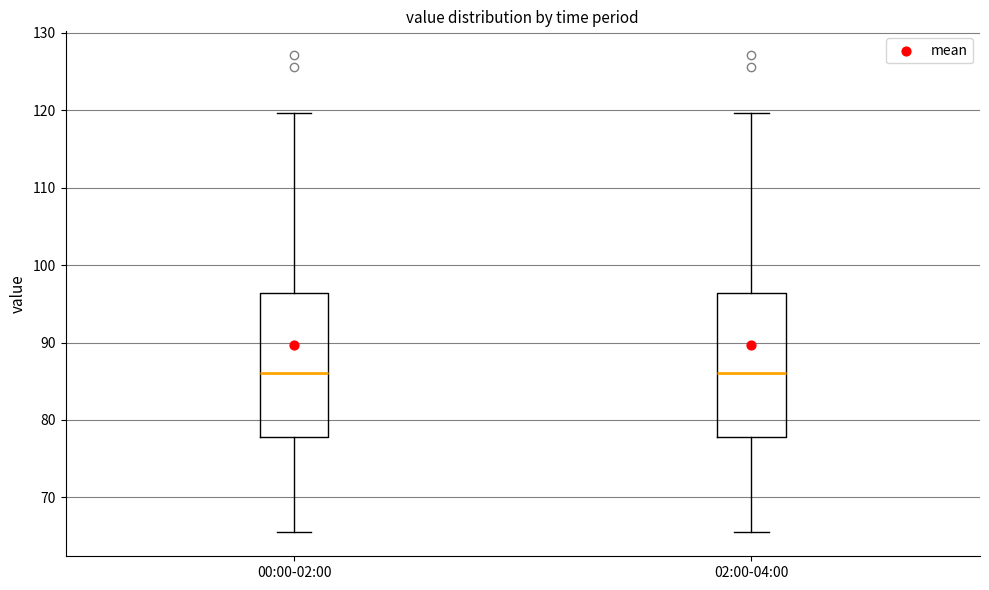

Reading left to right, read every box against the y-axis: the position of its median line, the range the box covers, and the ends of its whiskers. The values are not printed on the chart, so give them approximately, as read against the axis.

00:00-02:00: median 86, box 78 to 96, whiskers 65 to 120
02:00-04:00: median 86, box 78 to 96, whiskers 65 to 120